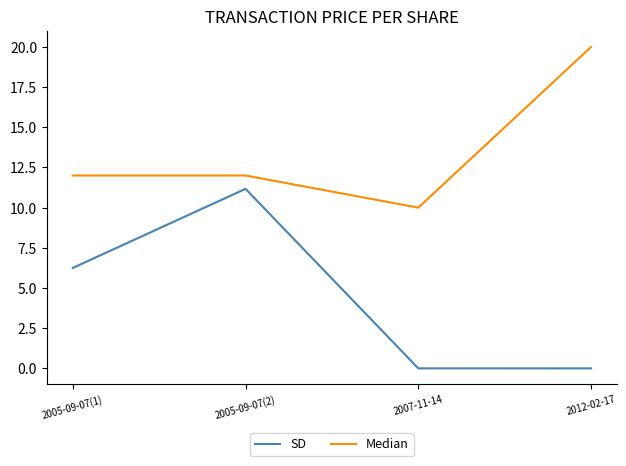

What is the sum of all SD values?

17.4